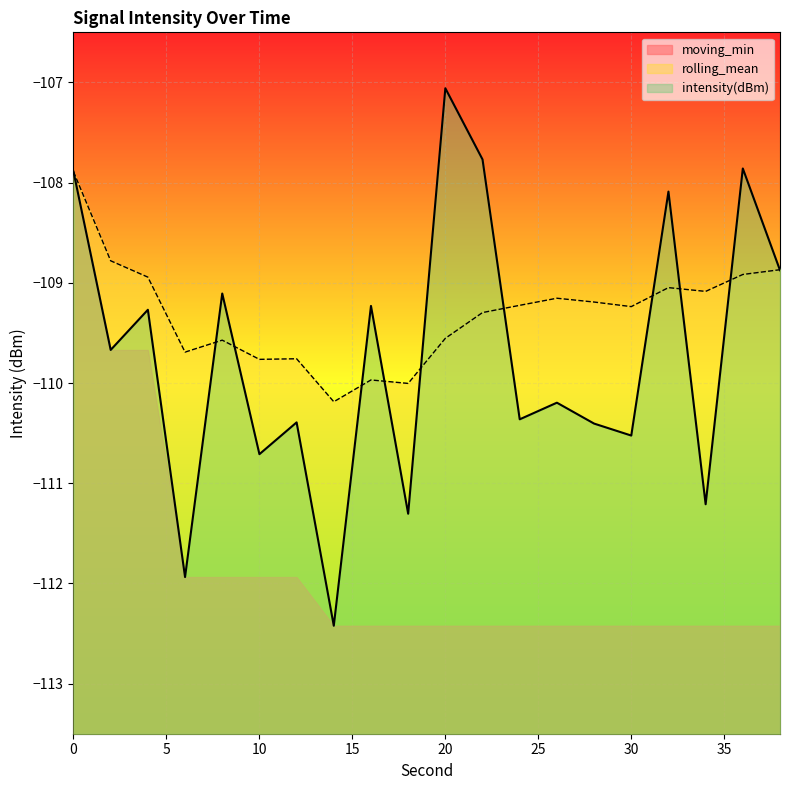

How many lines are shown in the chart?

3